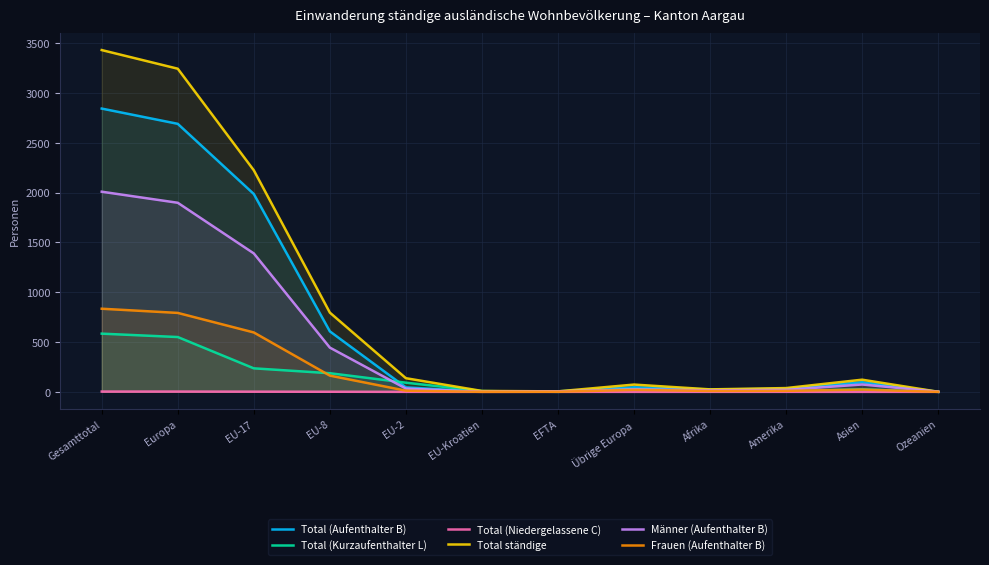

True or false: Total ständige and Frauen (Aufenthalter B) intersect in this chart.

False